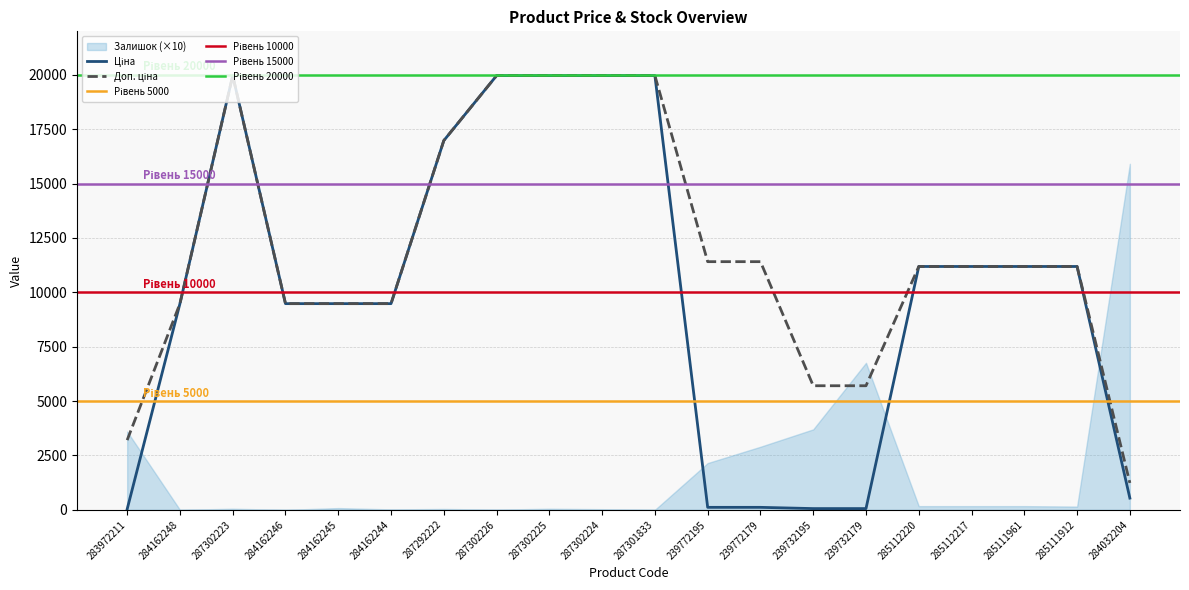

Which series has the largest total across all categories?

Доп. ціна